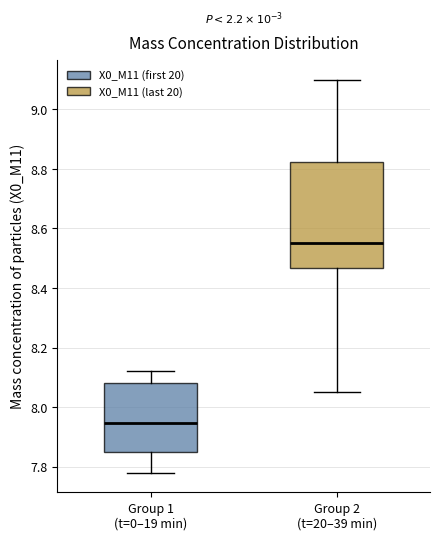

Which box's median line is the lowest?

Group 1 (t=0–19 min)